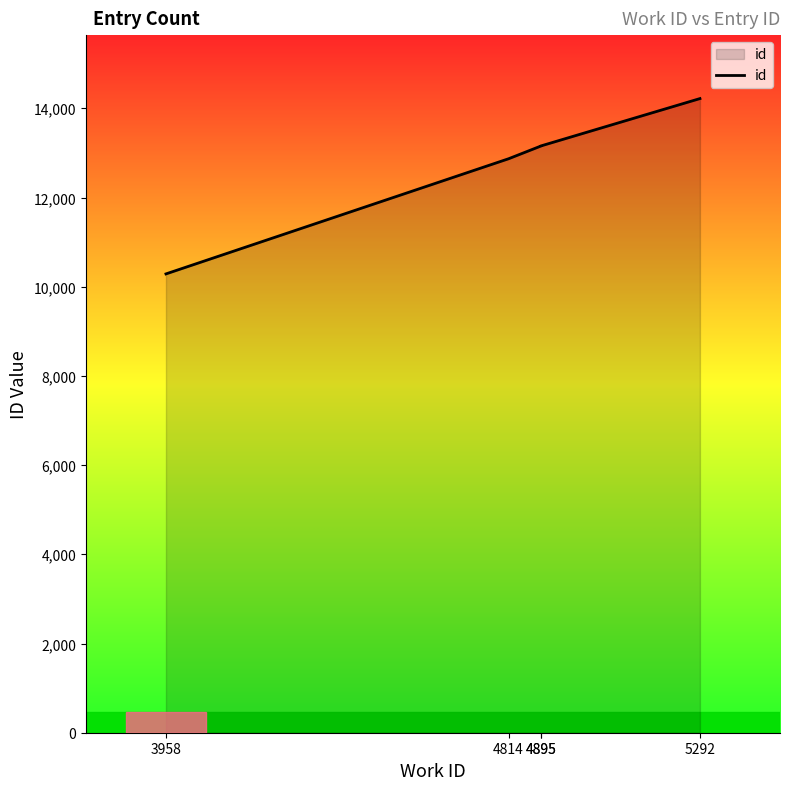

What is the difference between the second highest and minimum values?

2870